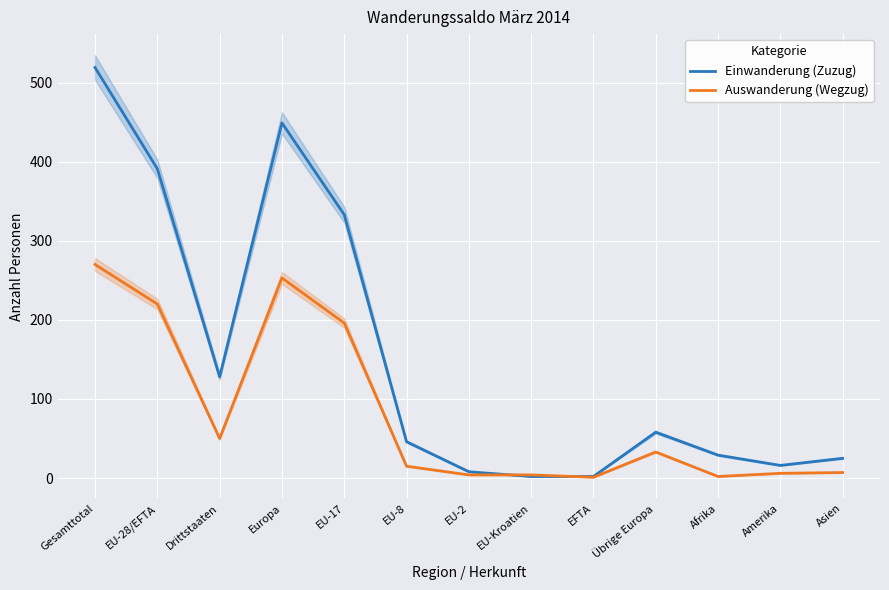

Which series has the largest total across all categories?

Einwanderung (Zuzug)